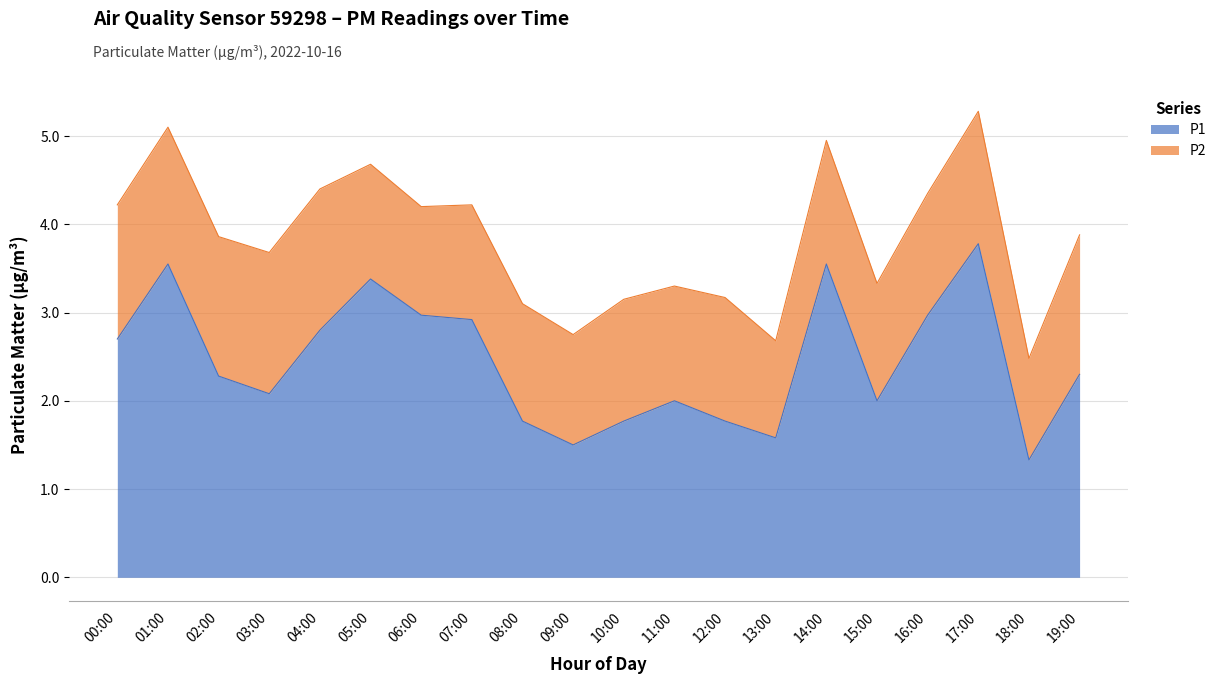

True or false: the data has more than 0 interior local peaks.

True